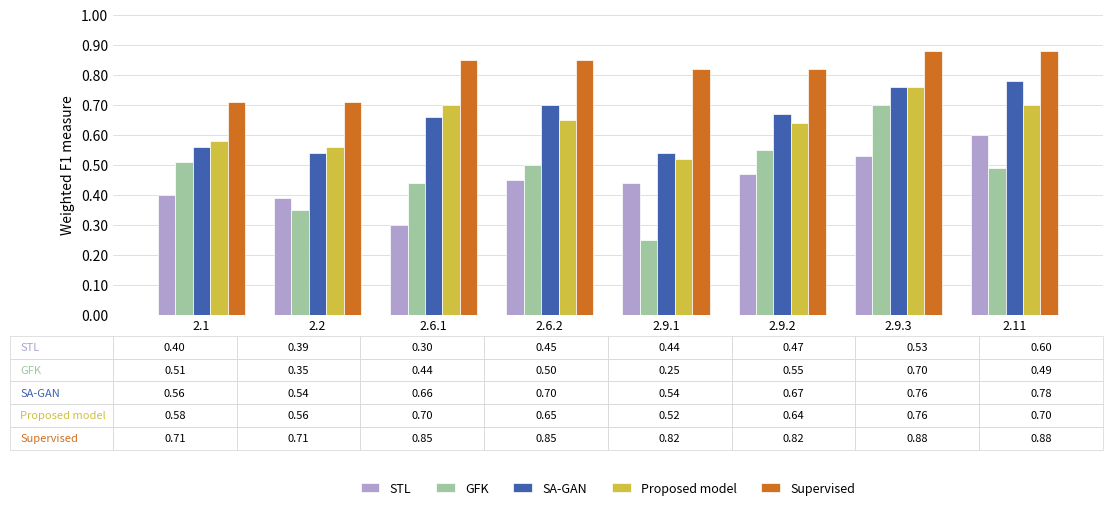

Which category has the lowest value across all series?

2.9.1